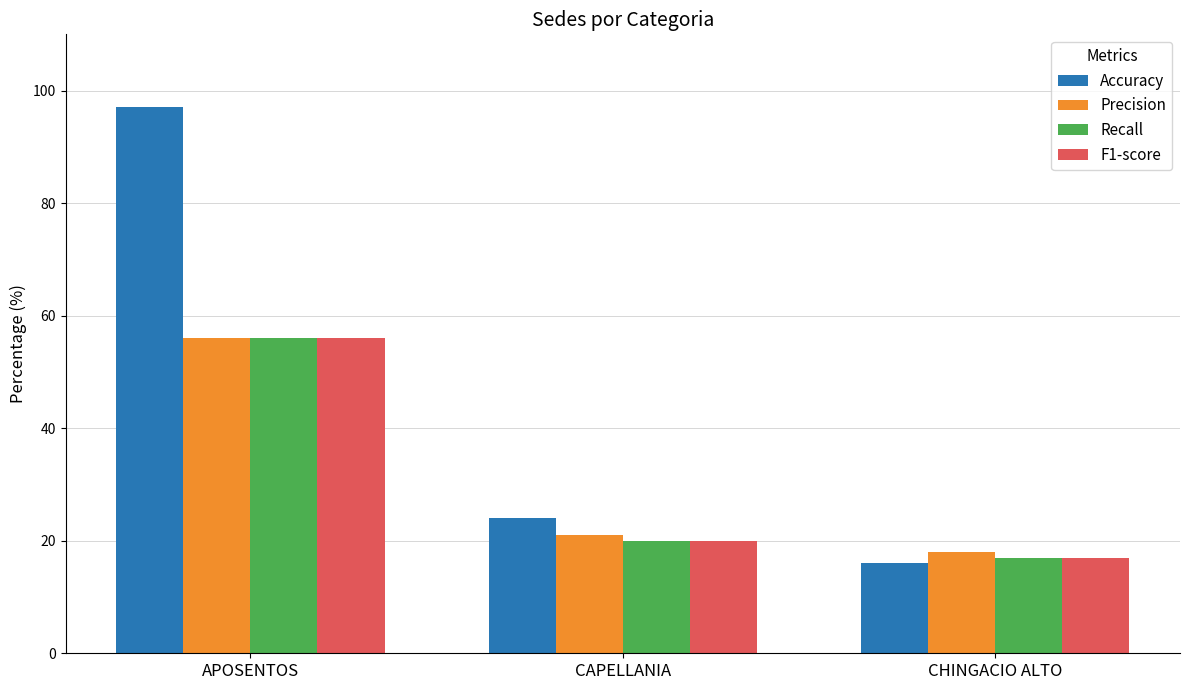

At which label is F1-score closest to 36?

CAPELLANIA